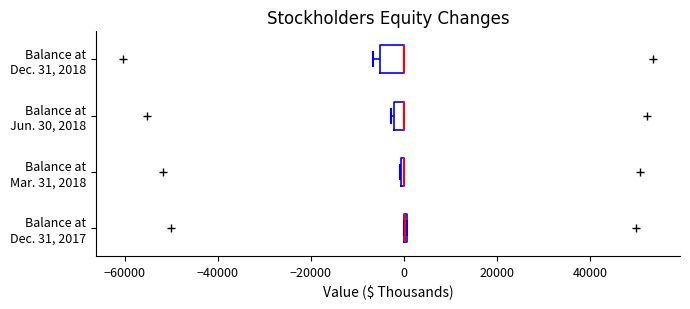

Comparing the boxes themselves (not the whiskers), which one is the widest?

Balance at Dec. 31, 2018